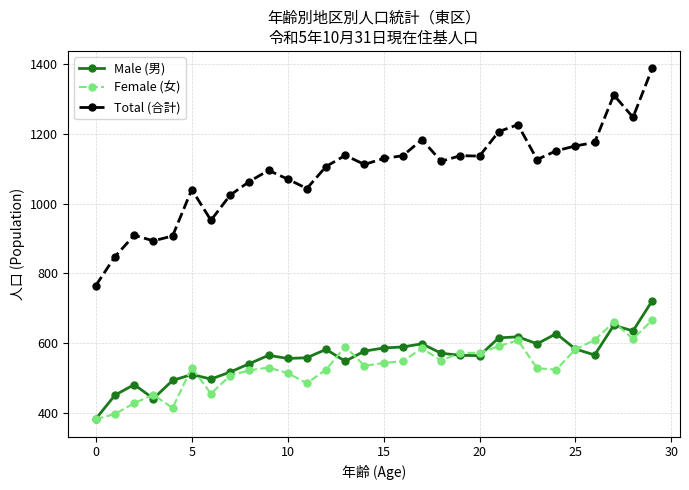

True or false: Total (合計) and Female (女) intersect in this chart.

False